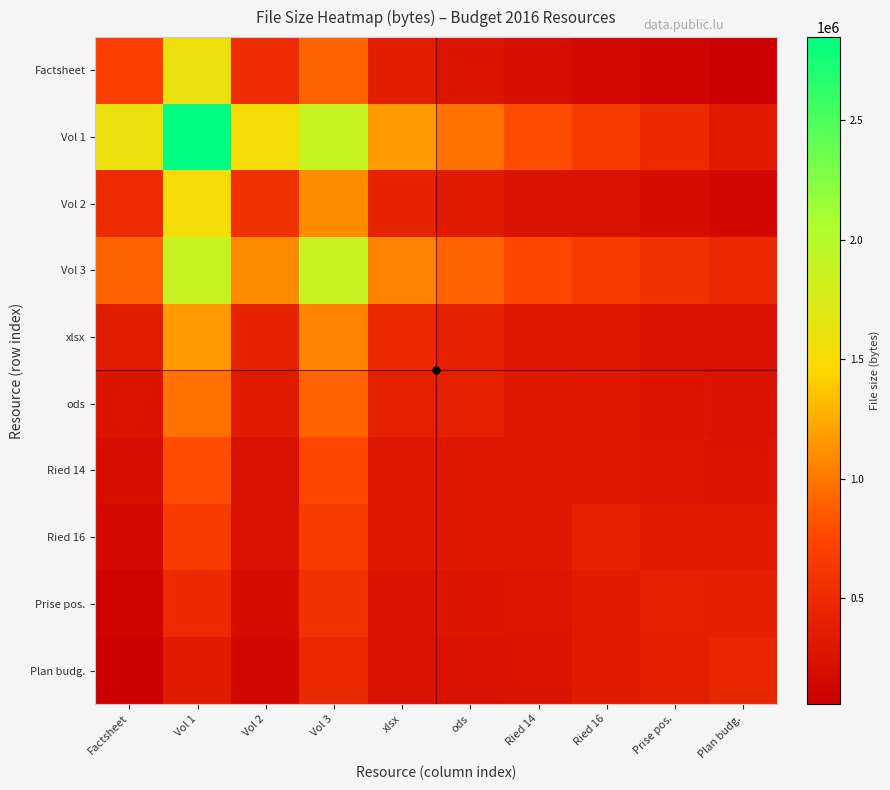

Which has a higher value, xlsx or Factsheet?

Factsheet